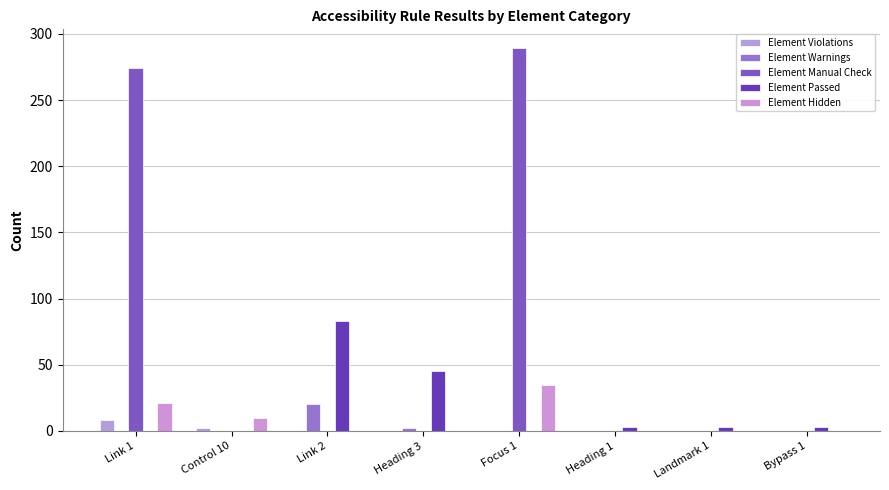

Are the bars horizontal?

No